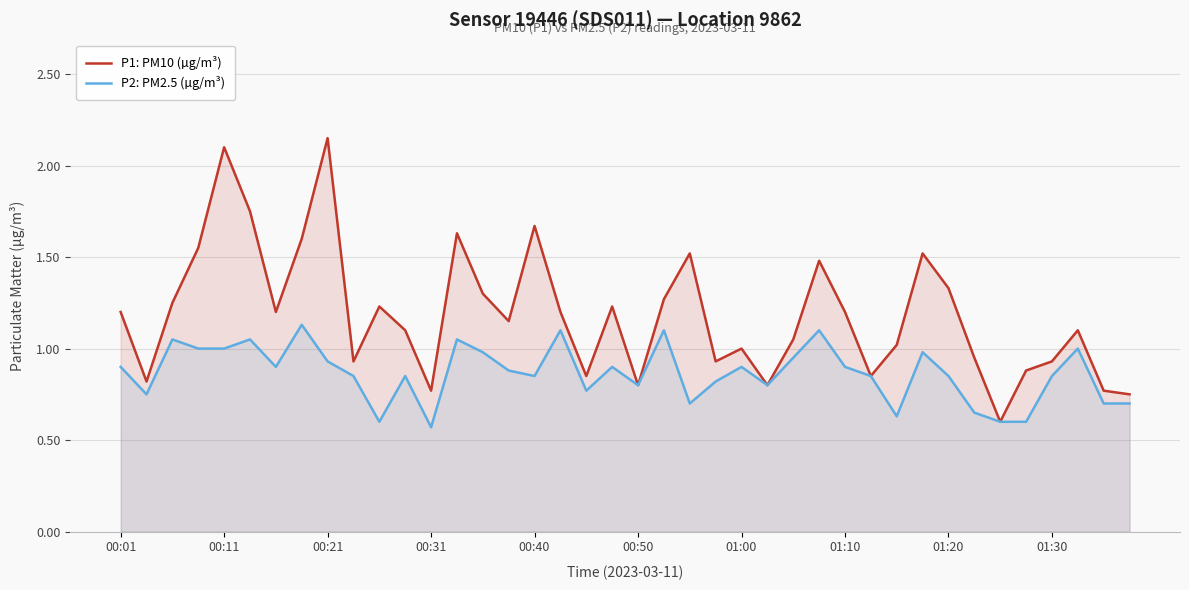

What is the total value across all series at 01:00?

1.9